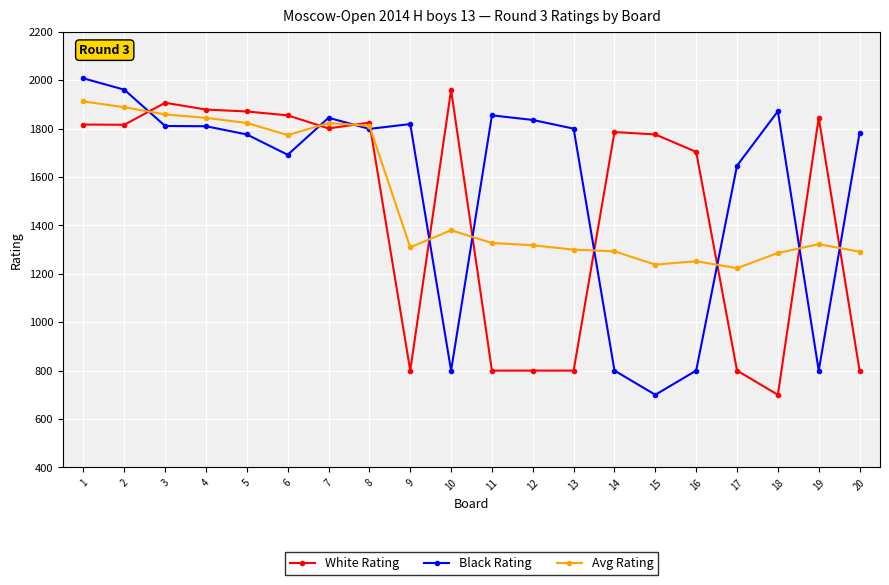

Is the value of Black Rating at 15 greater than the value of Avg Rating at 11?

No